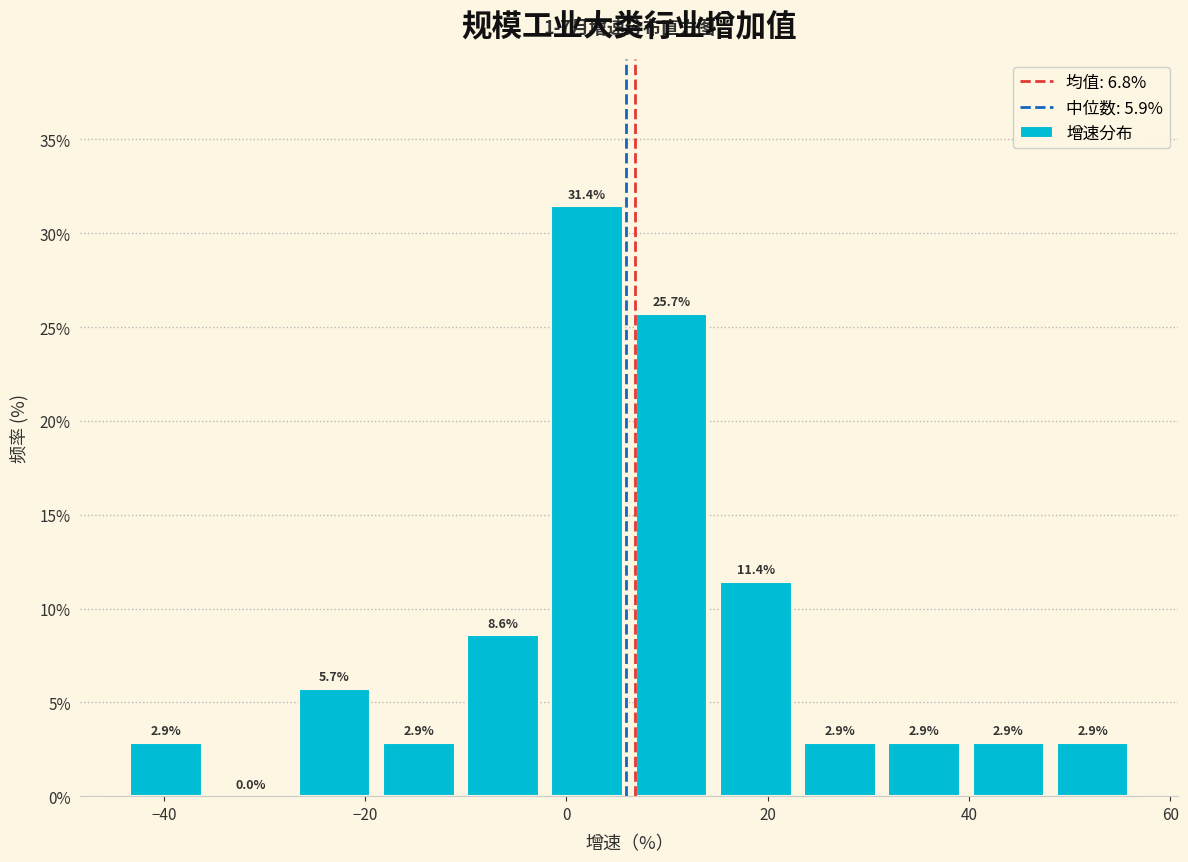

Reading left to right, transcribe this chart: for each bar, give the range it covers on the x-axis and its height. The bar edges are not printed on the chart, so give them approximately, as read against the axis.

-44 to -36: 2.9
-36 to -28: 0.0
-28 to -18: 5.7
-18 to -10: 2.9
-10 to -2: 8.6
-2 to 6: 31.4
6 to 14: 25.7
14 to 22: 11.4
22 to 32: 2.9
32 to 40: 2.9
40 to 48: 2.9
48 to 56: 2.9